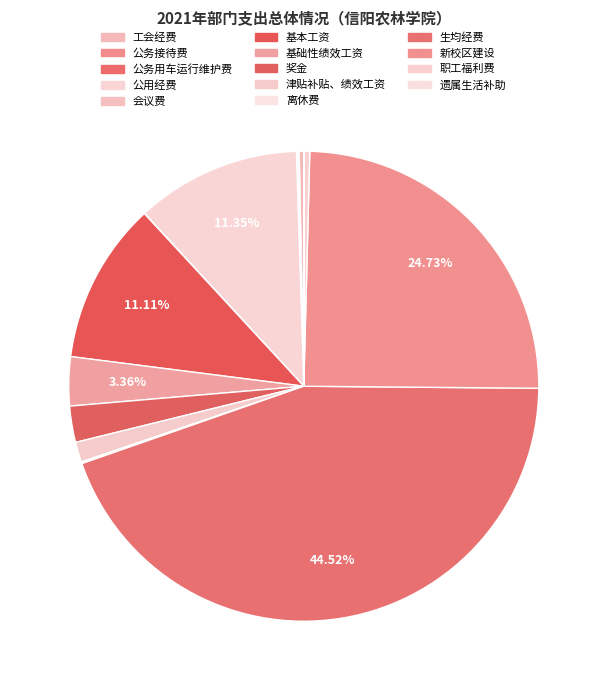

Does any single category account for the majority?

No